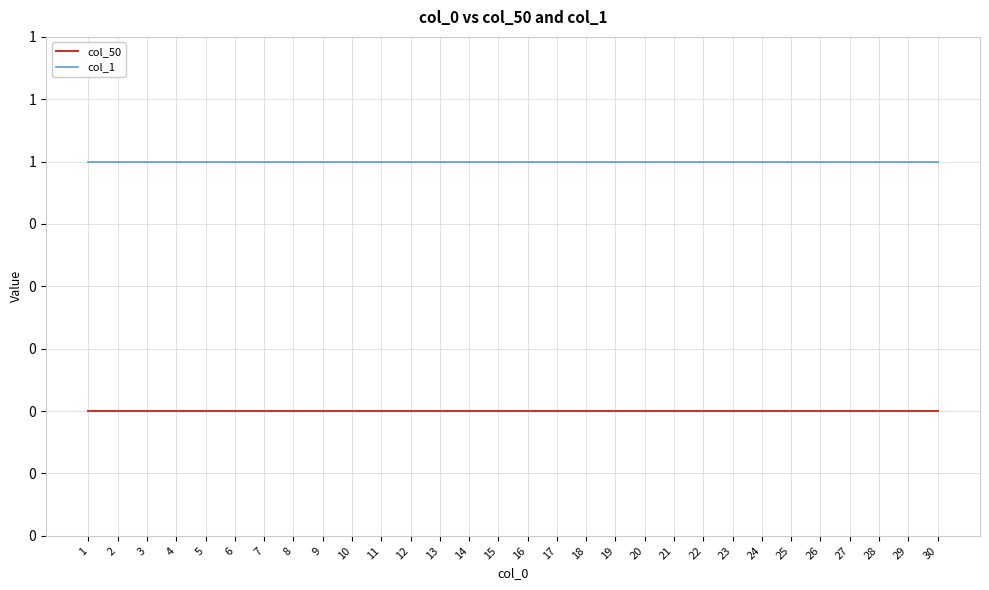

Which series has the largest total across all categories?

col_1